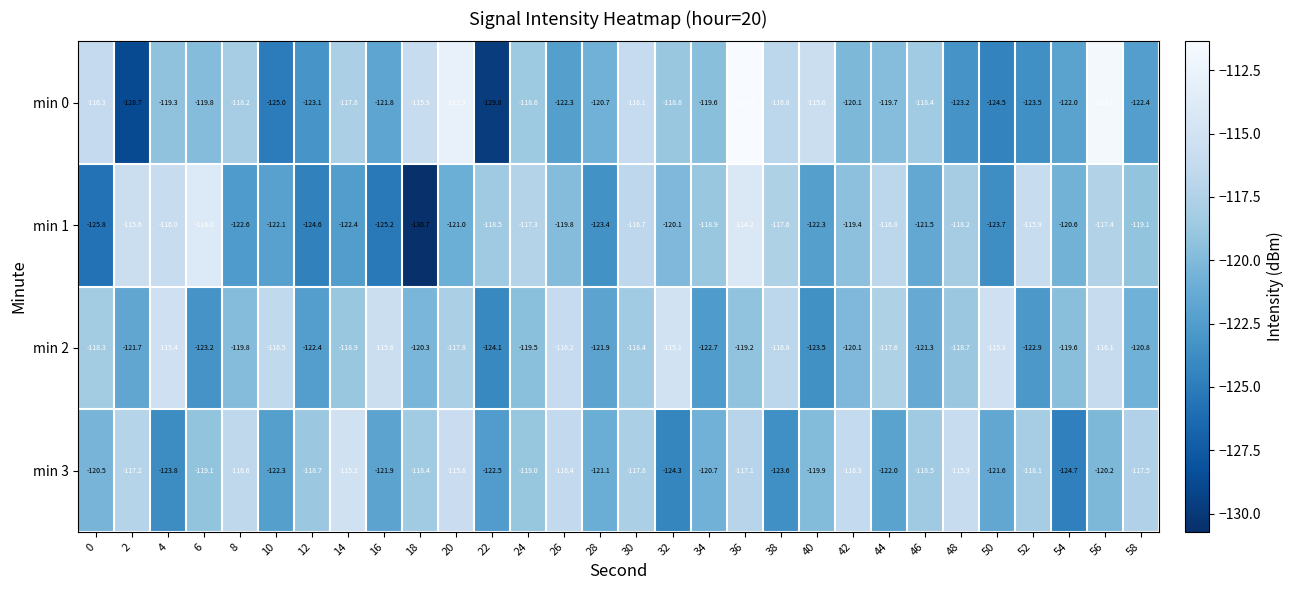

At which label is min 0 closest to -120?

42